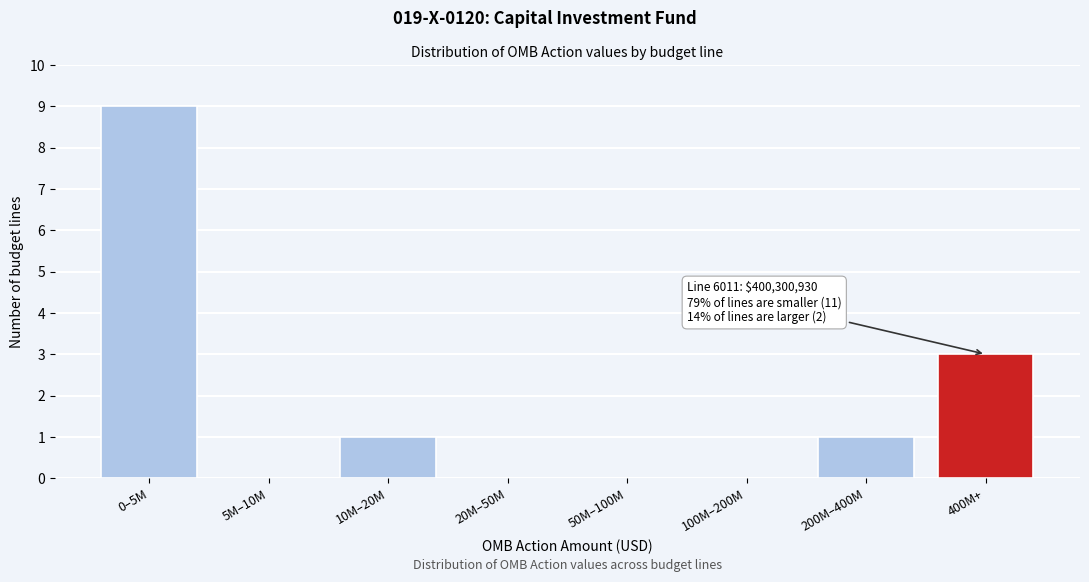

Reading left to right, transcribe all the data shown in this chart.

0–5M=9	5M–10M=0	10M–20M=1	20M–50M=0	50M–100M=0	100M–200M=0	200M–400M=1	400M+=3